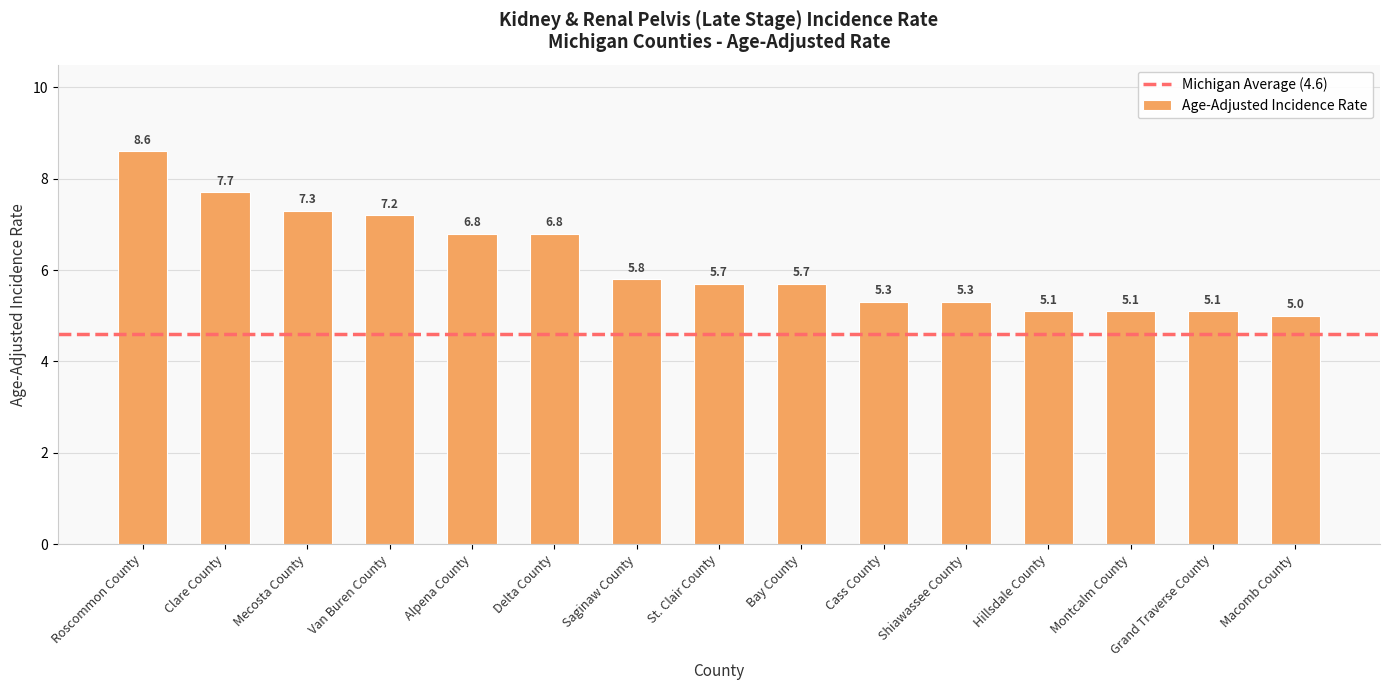

What is the difference between the values at Van Buren County and St. Clair County?

1.5